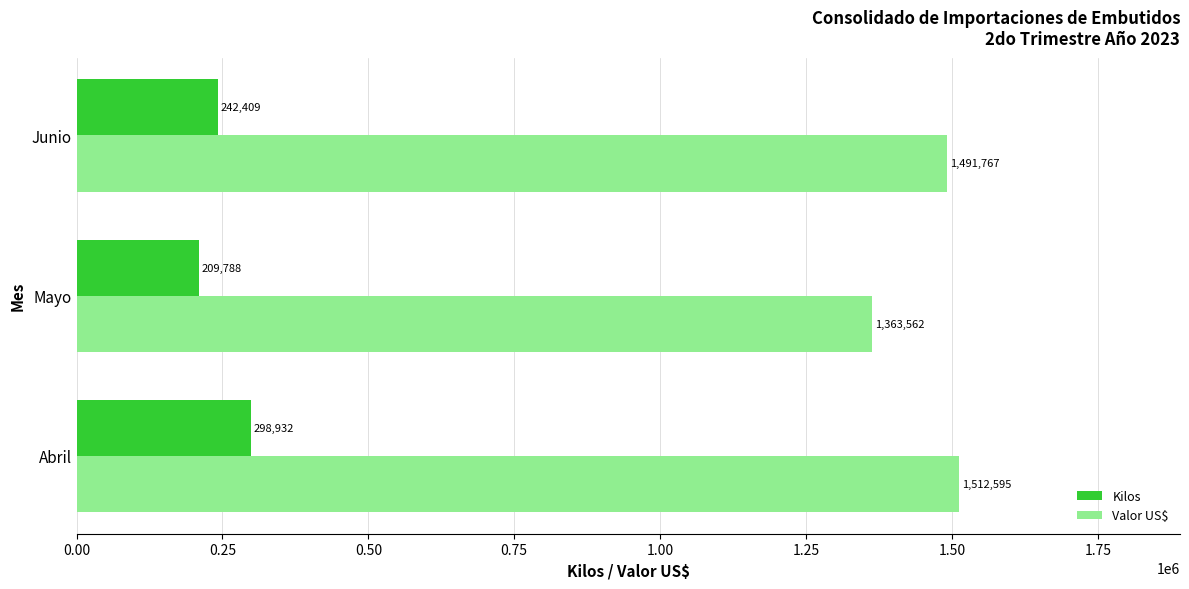

Which category has the lowest value in the Kilos series?

Mayo